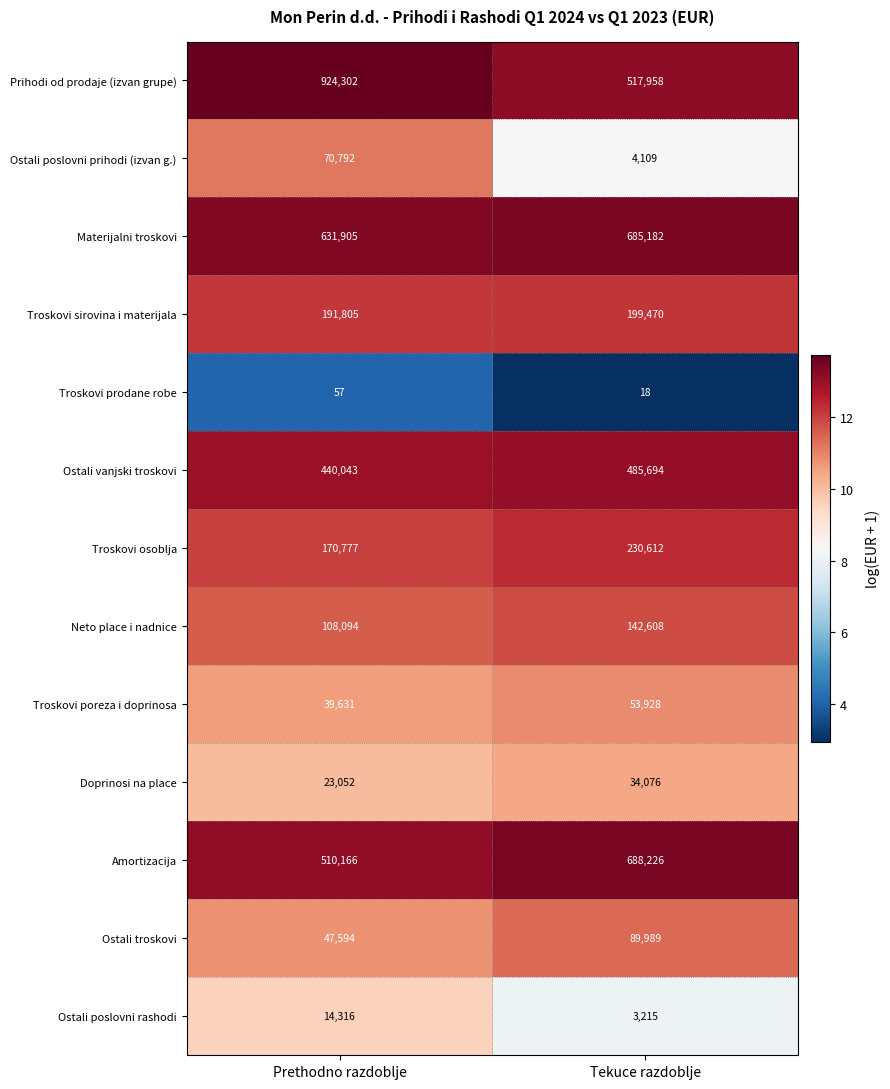

What is the total value across all series at Prethodno razdoblje?

3172534